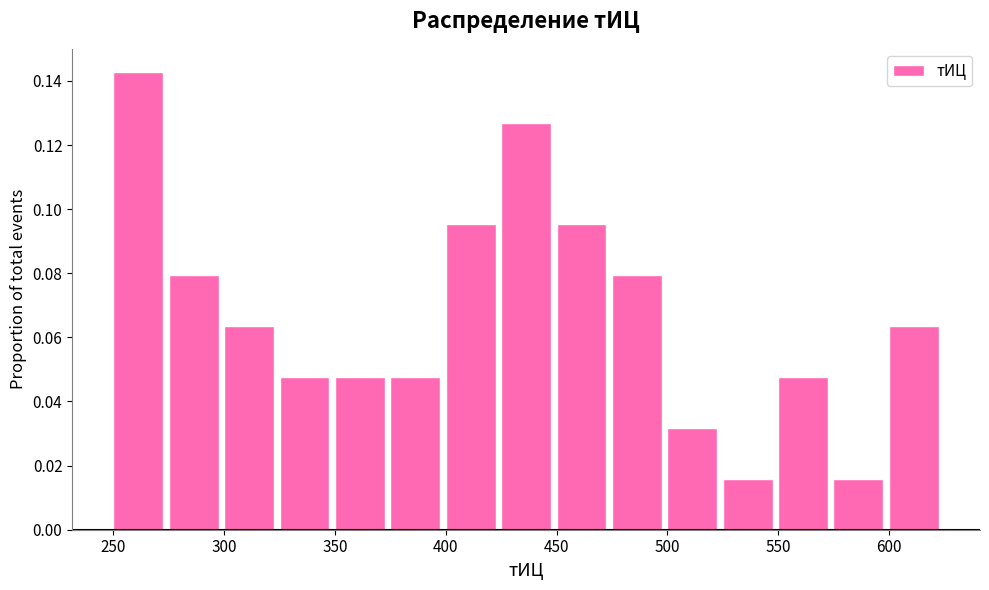

What is the height of the bar covering 300 to 325 on the x-axis? The values are not printed on the chart, so give them approximately, as read against the axis.

0.064